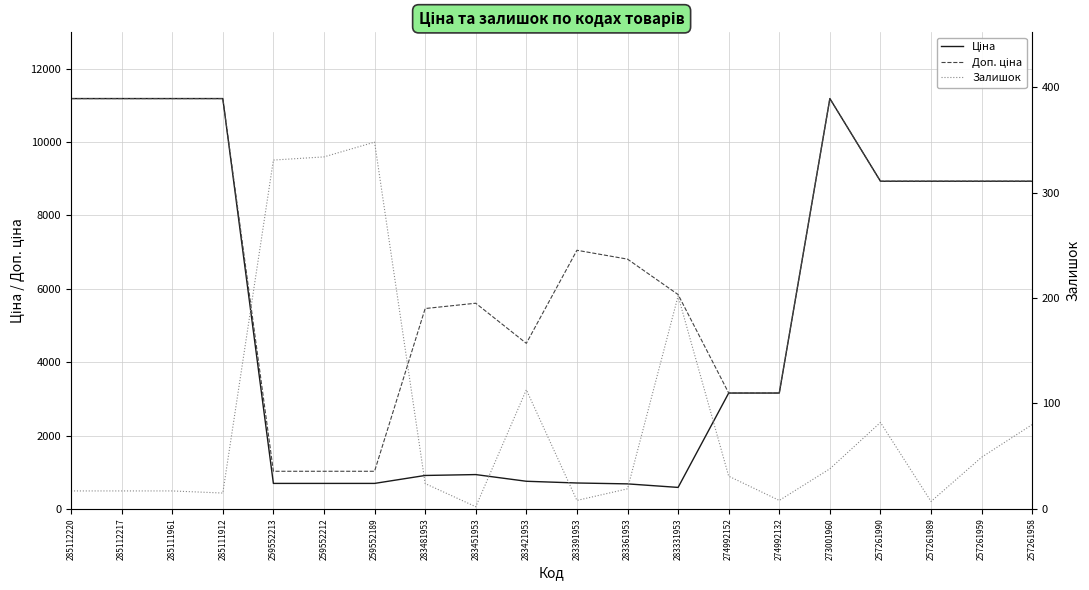

What is the spread (max minus min) of values at 274992132?

3150.0